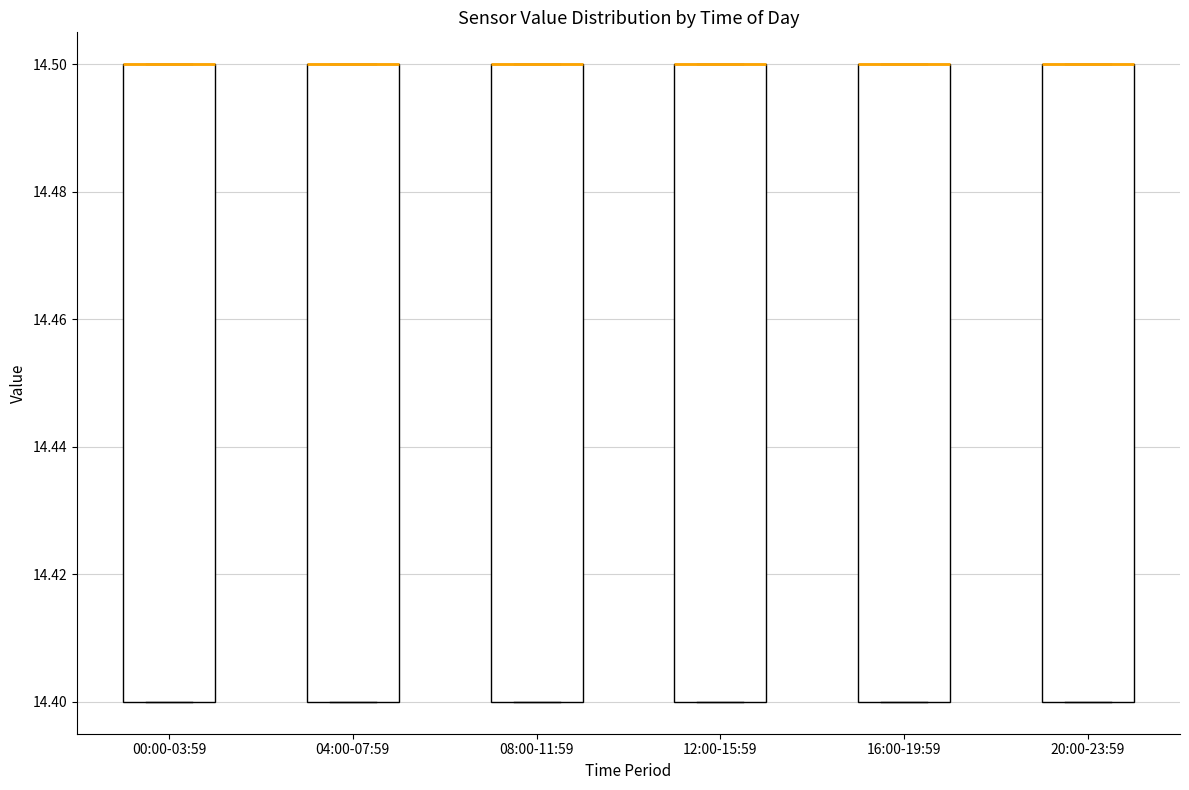

Reading left to right, transcribe this box plot: for each box, give where its median line is, the range the box spans, and where its two whiskers end, as read against the y-axis. The values are not printed on the chart, so give them approximately, as read against the axis.

00:00-03:59: median 14.5 (drawn on the box's upper edge), box 14.4 to 14.5, whiskers 14.4 to 14.5
04:00-07:59: median 14.5 (drawn on the box's upper edge), box 14.4 to 14.5, whiskers 14.4 to 14.5
08:00-11:59: median 14.5 (drawn on the box's upper edge), box 14.4 to 14.5, whiskers 14.4 to 14.5
12:00-15:59: median 14.5 (drawn on the box's upper edge), box 14.4 to 14.5, whiskers 14.4 to 14.5
16:00-19:59: median 14.5 (drawn on the box's upper edge), box 14.4 to 14.5, whiskers 14.4 to 14.5
20:00-23:59: median 14.5 (drawn on the box's upper edge), box 14.4 to 14.5, whiskers 14.4 to 14.5